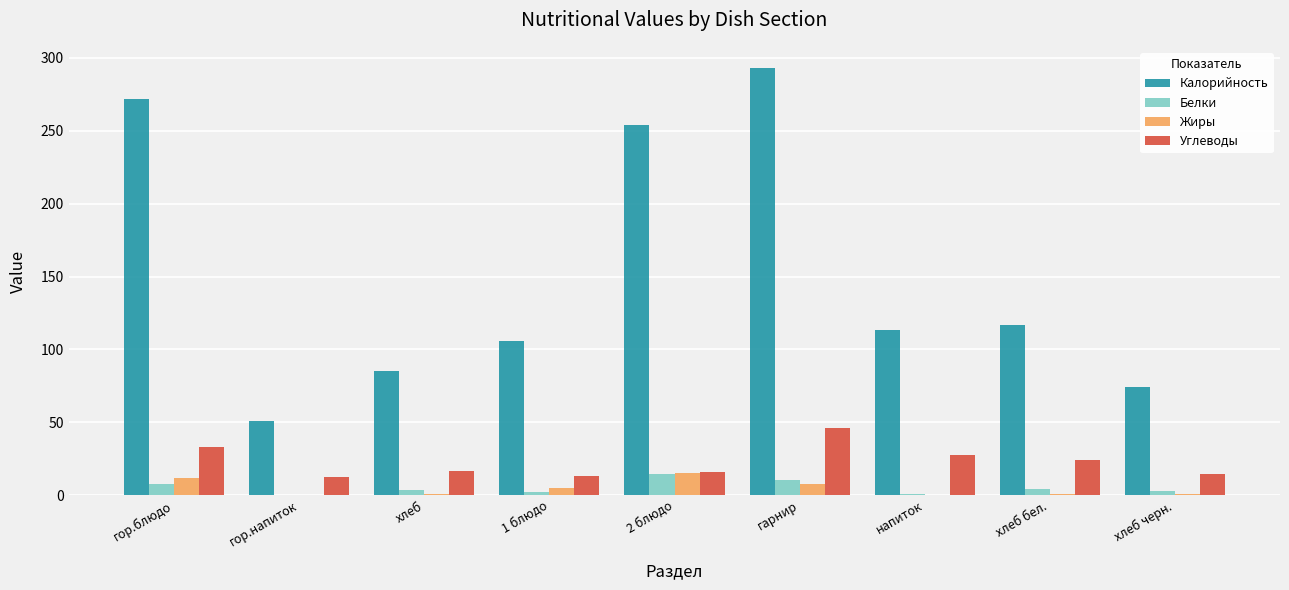

Between гор.напиток and гарнир, which series saw the biggest shift?

Калорийность